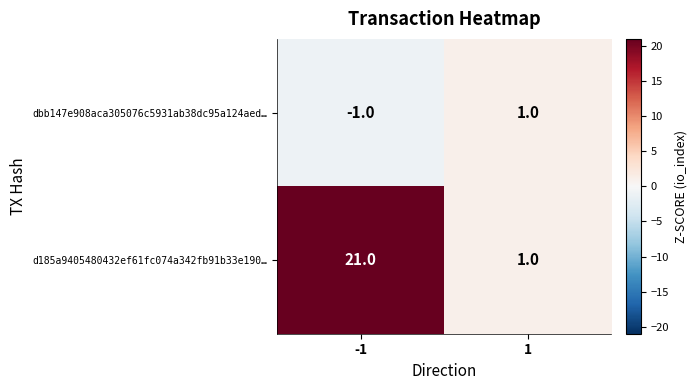

What is the sum of all d185a9405480432ef61fc074a342fb91b33e190… values?

22